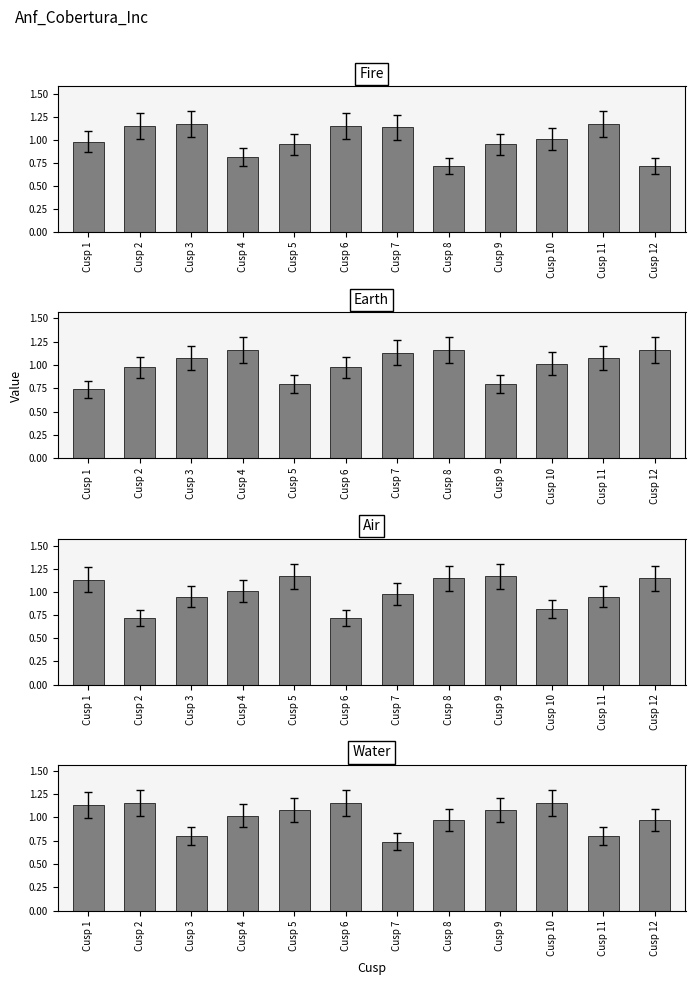

What is the lowest value of the Air series?

0.7